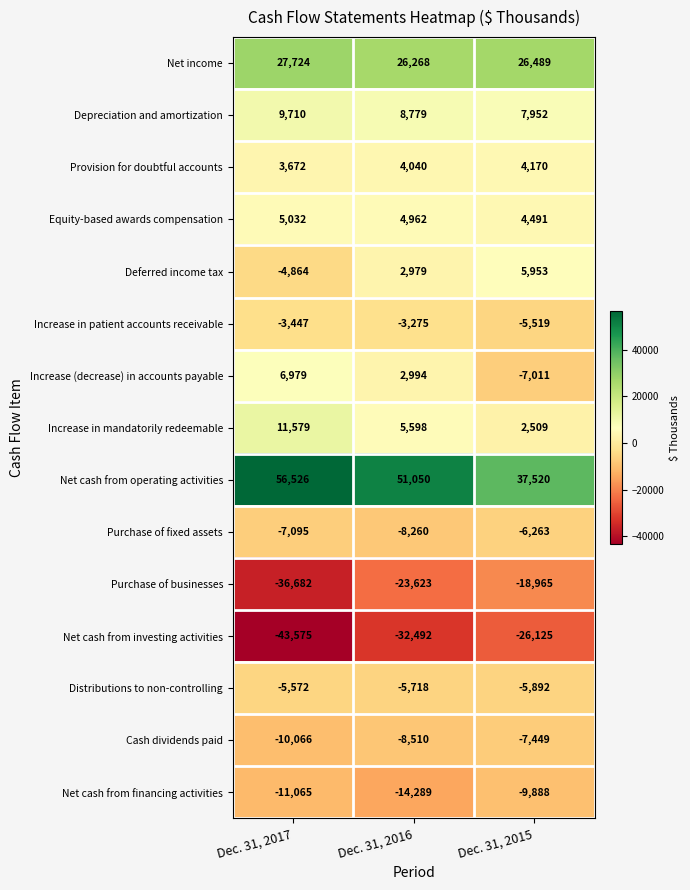

At which label does Distributions to non-controlling first exceed -5718?

Dec. 31, 2017